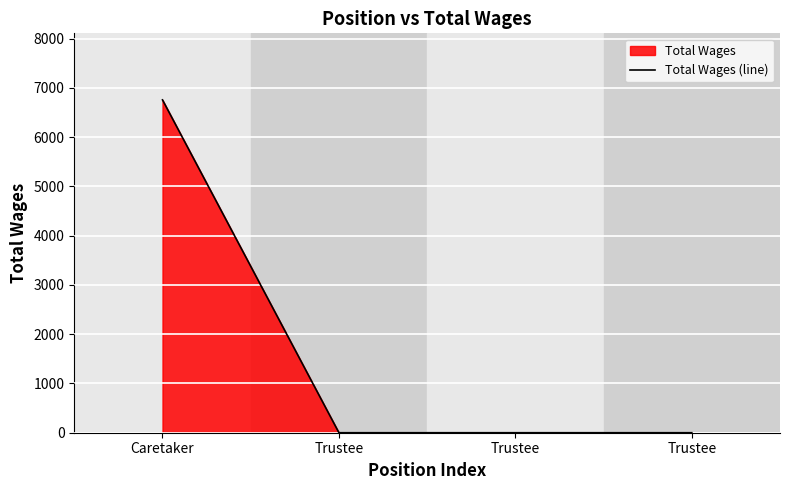

Reading left to right, extract all data points from this chart.

6756	0	0	0